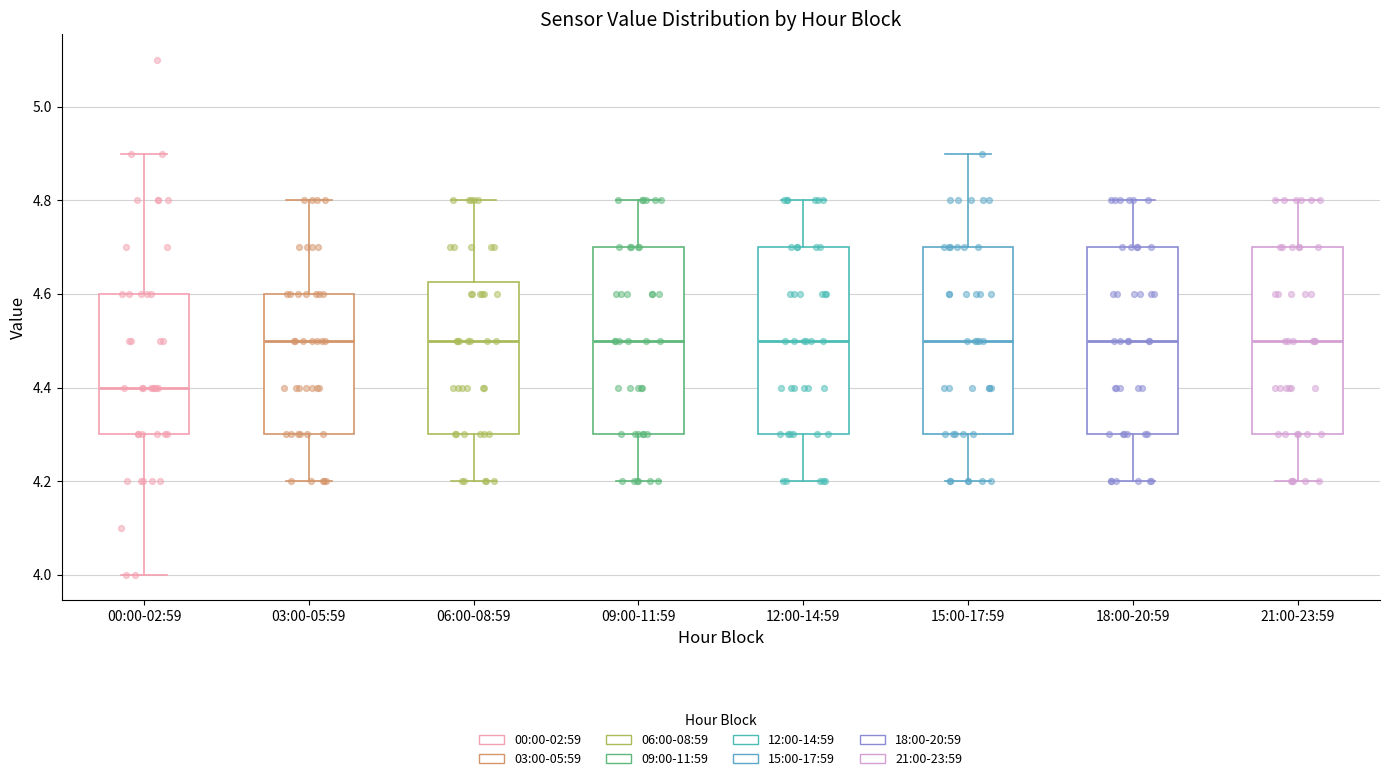

Which box has the lowest median line?

00:00-02:59